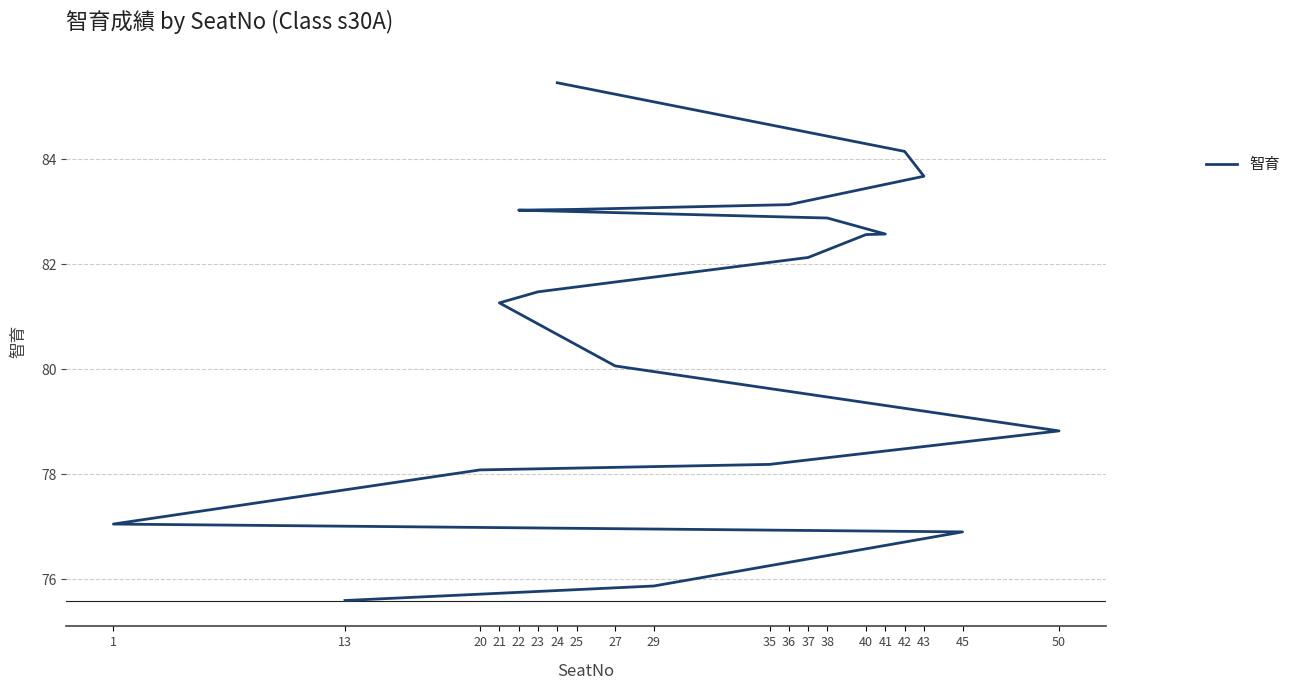

Is this an area chart (filled region under the line)?

No